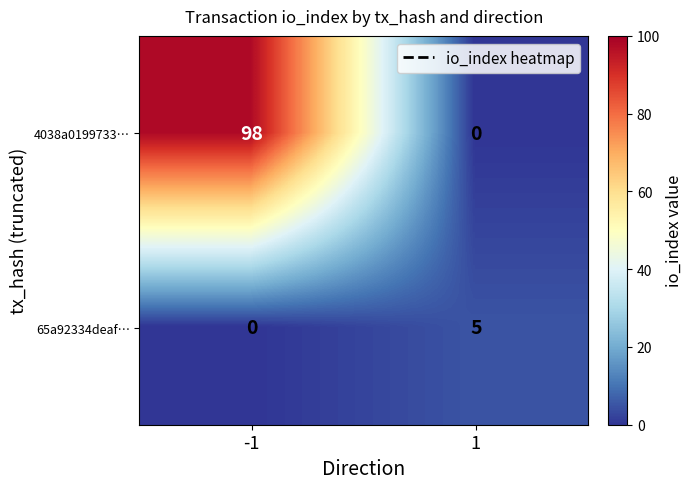

What is the maximum value shown in the chart?

98